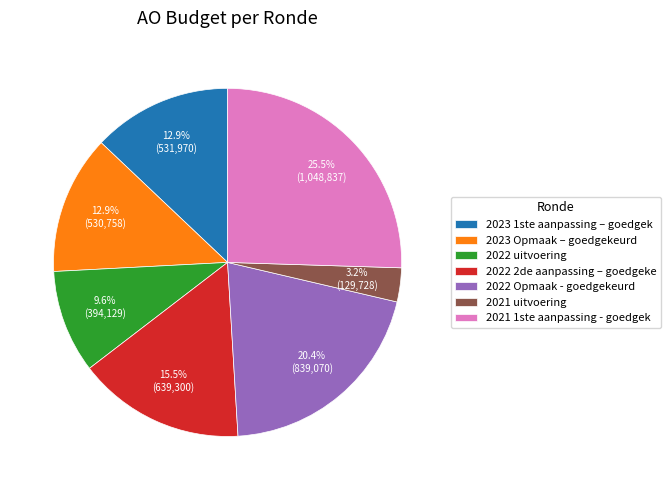

Is there a majority slice in this chart?

No